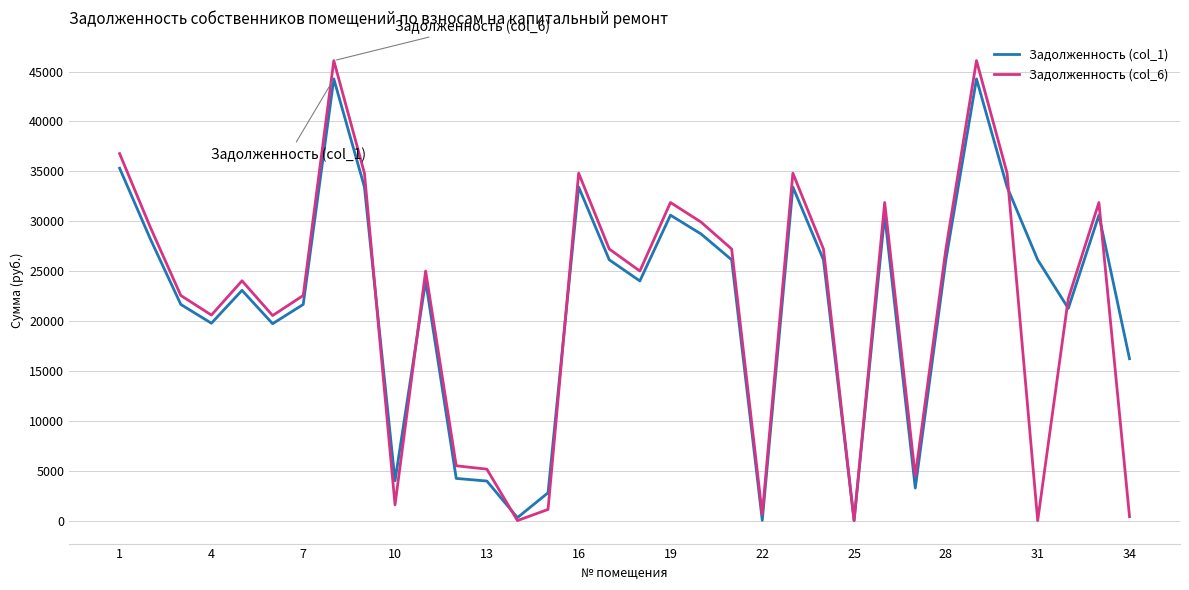

What is the maximum value for Задолженность (col_1)?

44262.7